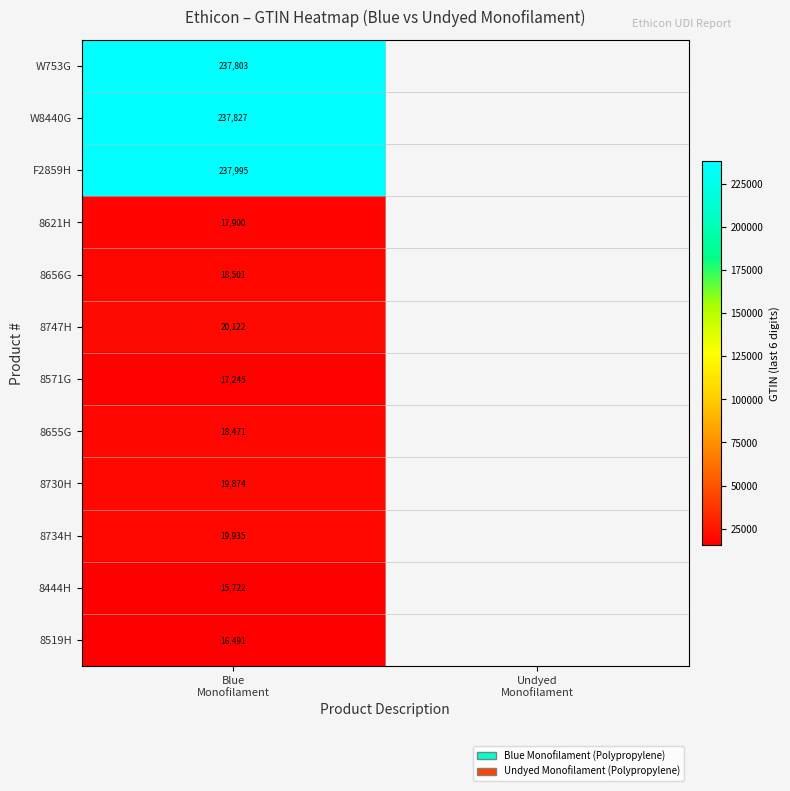

True or false: W753G has a value of 394724.1 at Blue Monofilament.

False